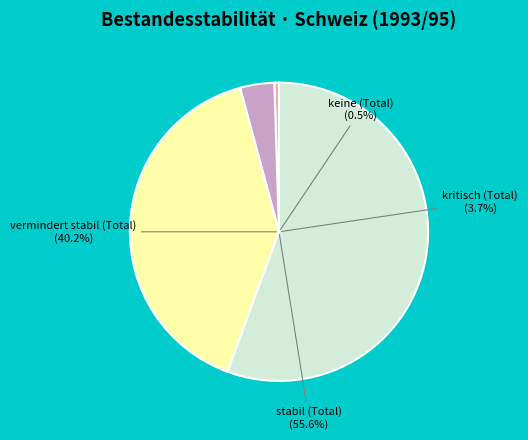

What portion of the pie excludes keine (Total)?

99.5%